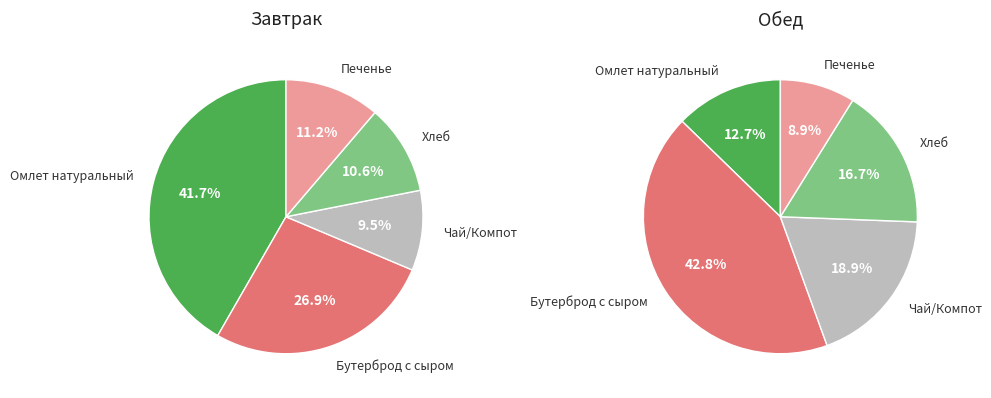

Does Омлет натуральный account for over 50% of the chart?

No